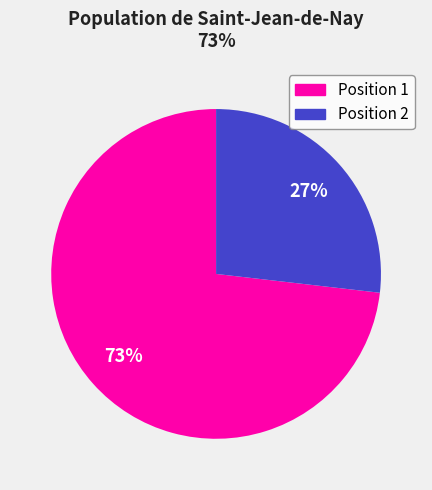

To the nearest percent, what is the difference between the largest and smallest slice percentages?

46%